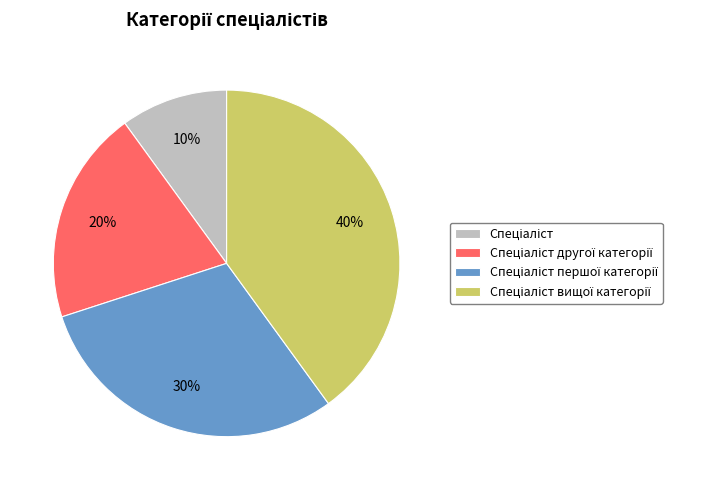

Is there a majority slice in this chart?

No